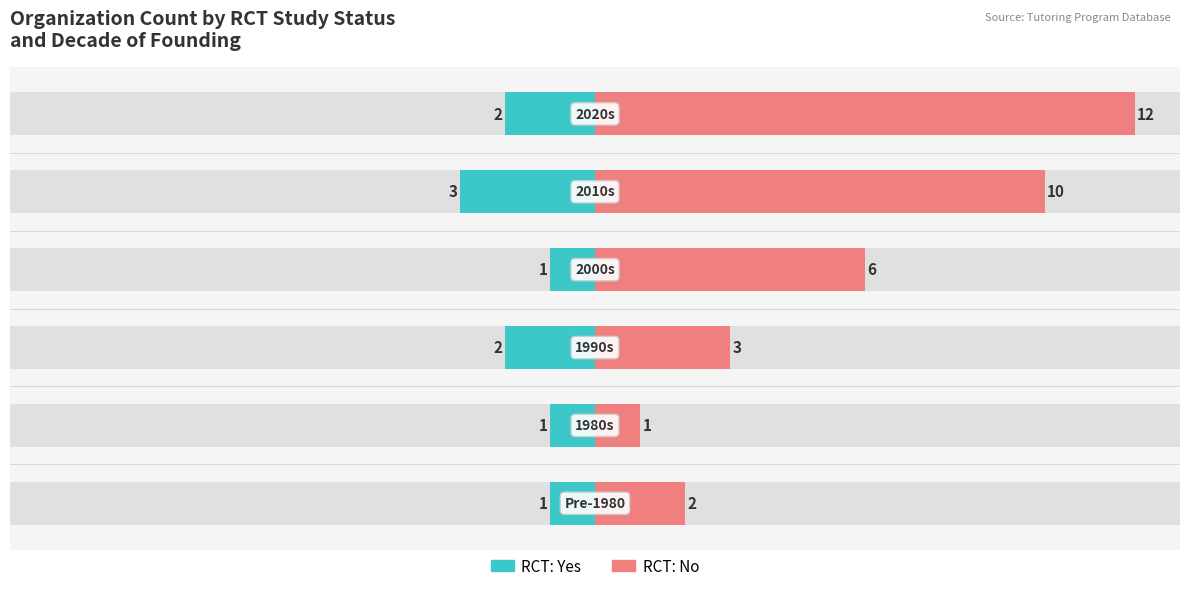

Which series has the largest range (max minus min)?

RCT: No